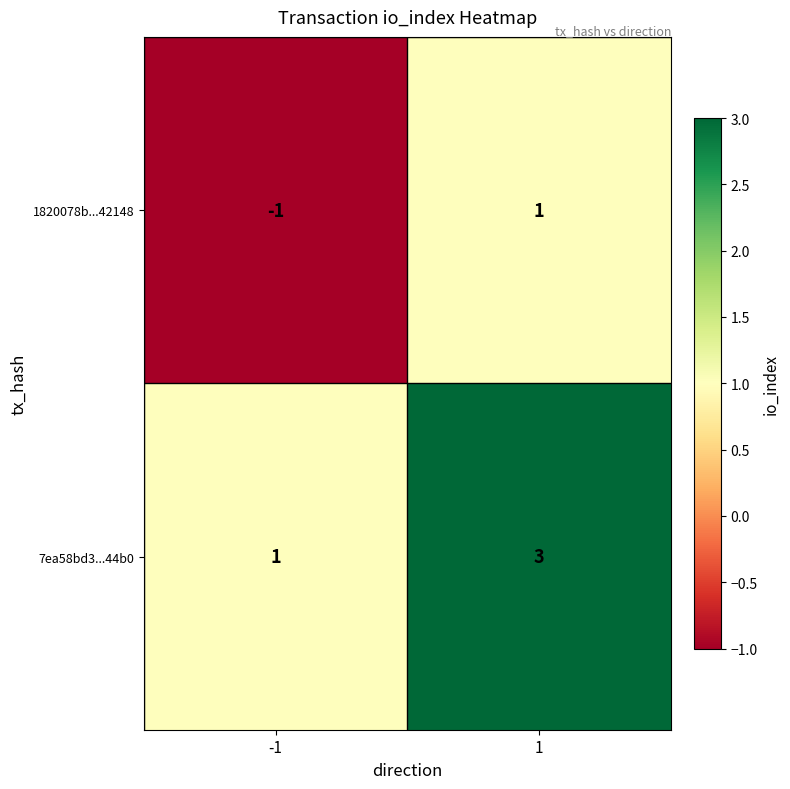

Reading left to right, list all the values displayed in this chart.

1820078b...42148: -1	1
7ea58bd3...44b0: 1	3